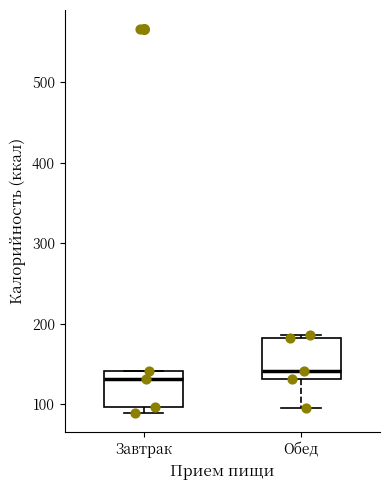

Reading left to right, transcribe this box plot: for each box, give where its median line is, the range the box spans, and where its two whiskers end, as read against the y-axis. The values are not printed on the chart, so give them approximately, as read against the axis.

Завтрак: median 130, box 100 to 140, whiskers 90 to 140
Обед: median 140, box 130 to 180, whiskers 100 to 190